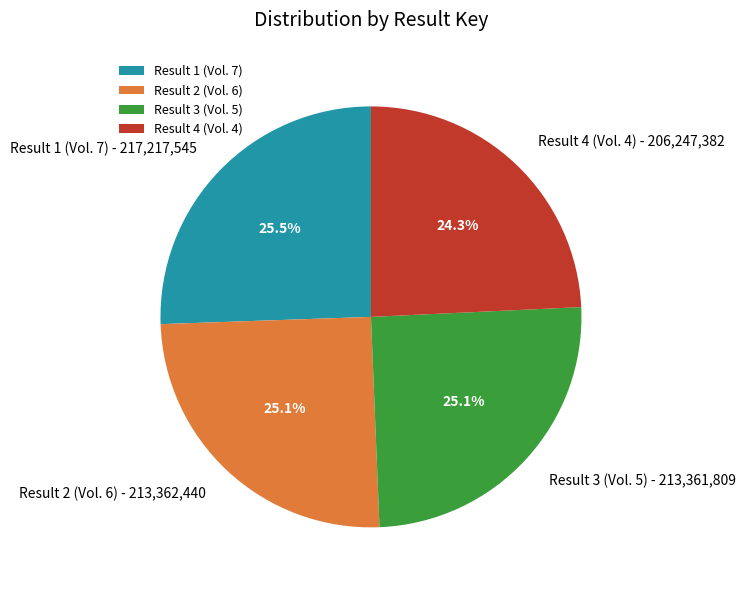

Count the number of slices in the pie.

4